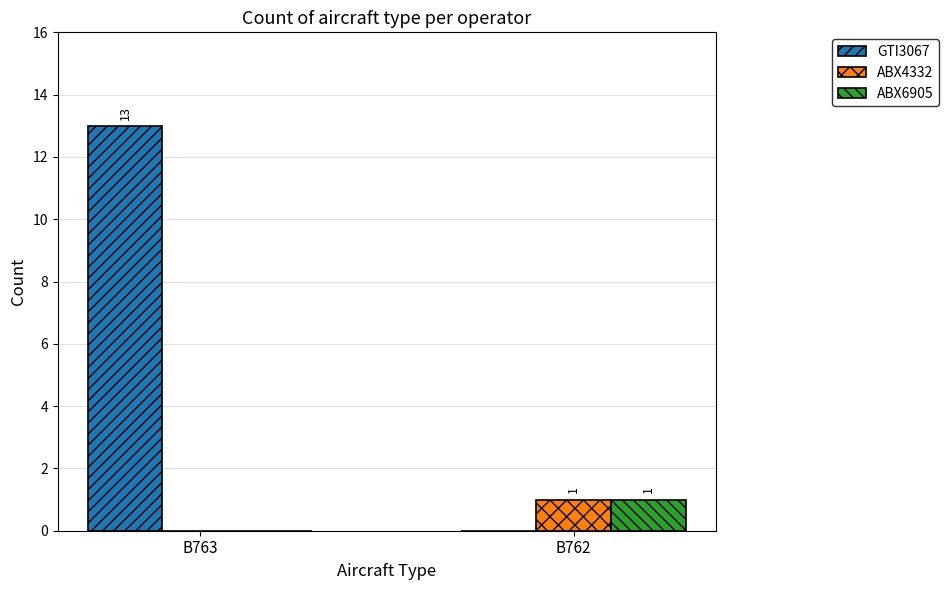

How many positive values does the ABX4332 series have?

1